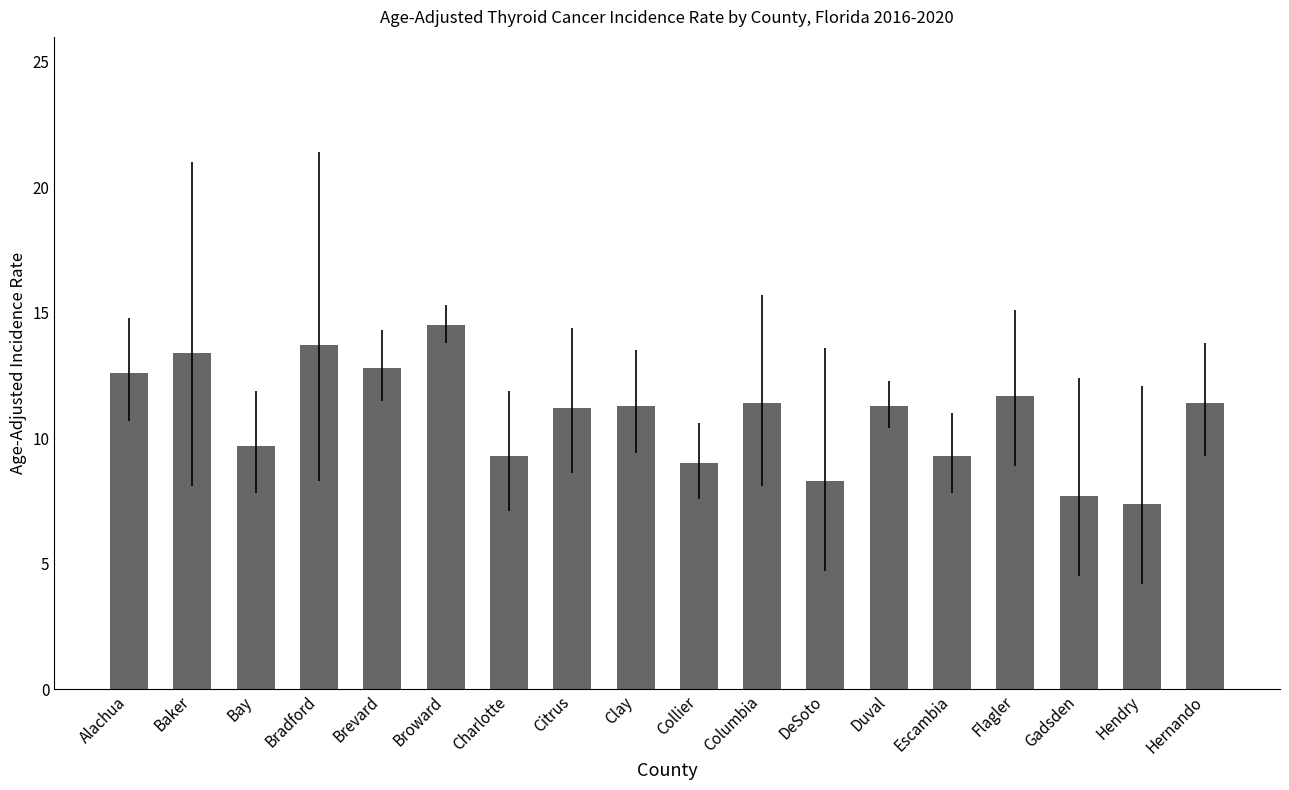

True or false: the data shows 5.3 at Bradford.

False